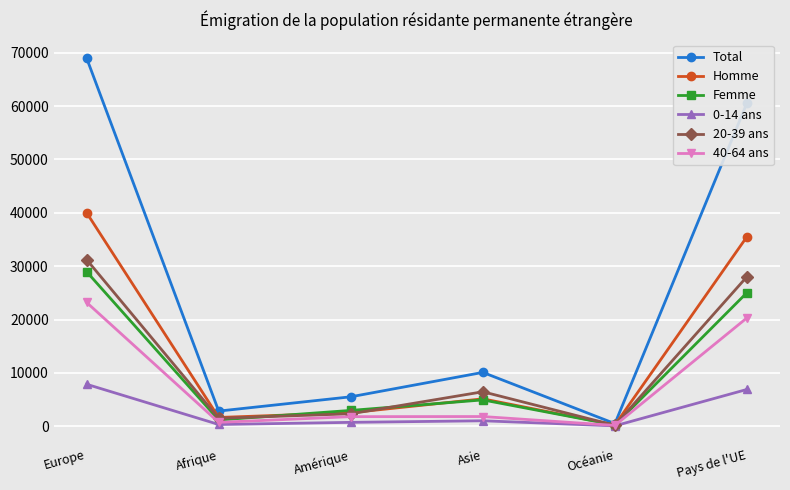

What is the total value across all series at Europe?

200307